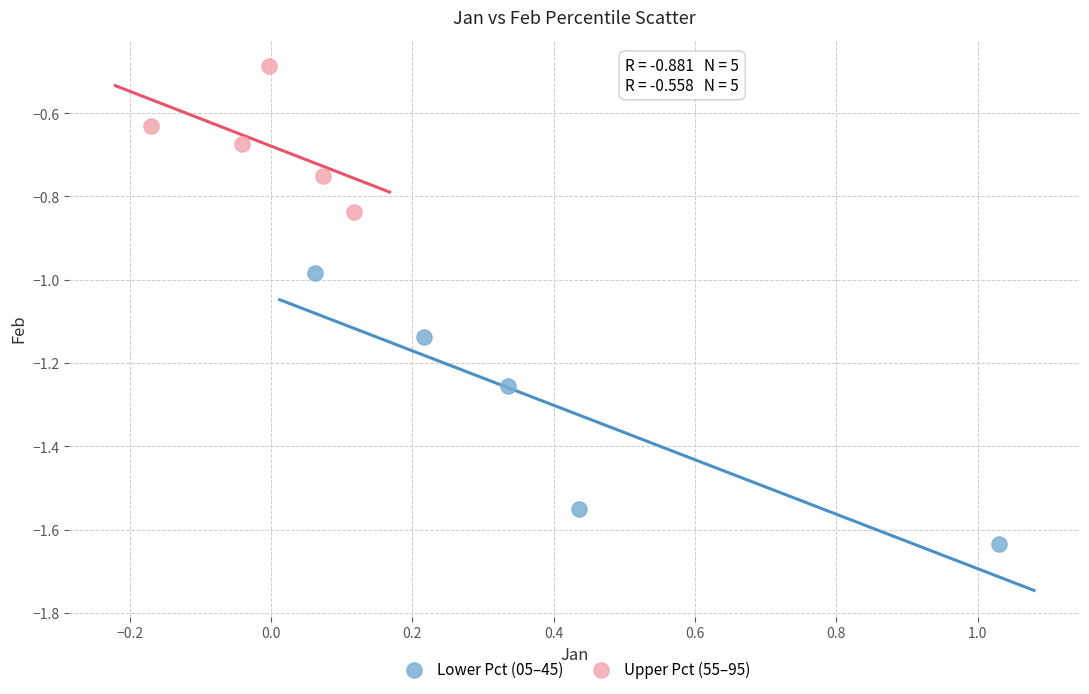

Which series has the widest spread of Y values?

Lower Pct (05–45)